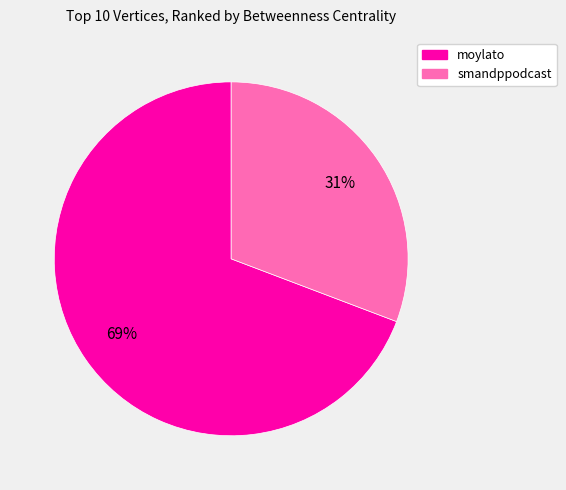

True or false: smandppodcast accounts for 31% of the total.

True